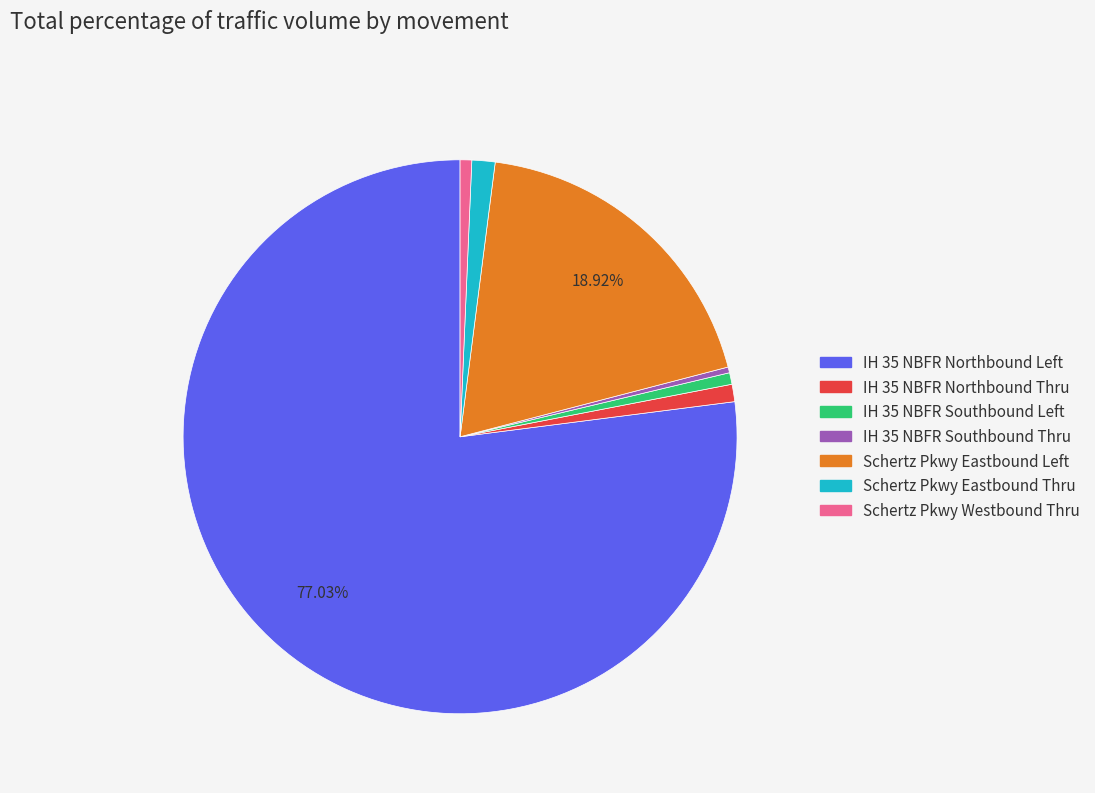

Count the number of slices in the pie.

7